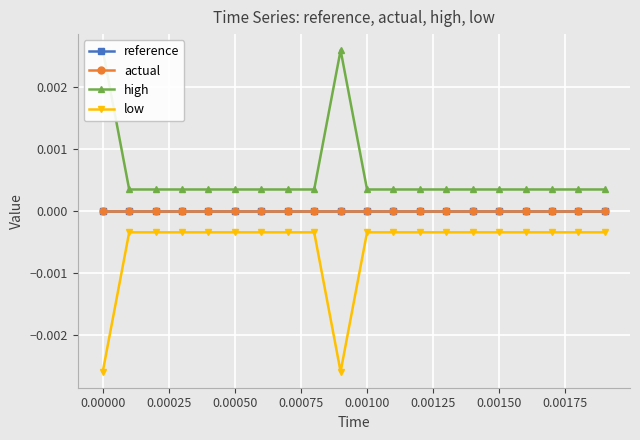

At how many categories does at least one series exceed 0?

20